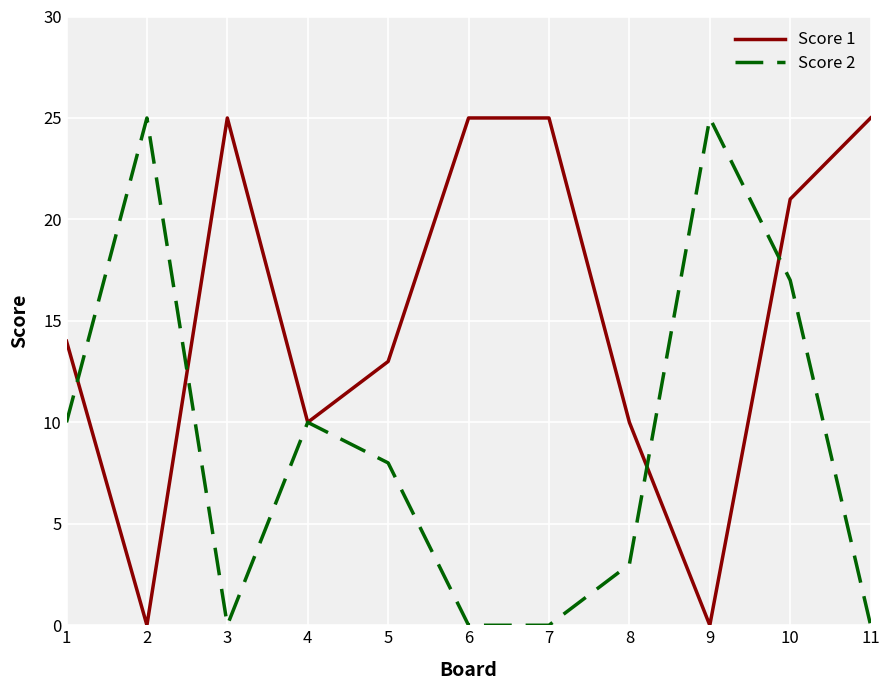

What is the difference between the highest and lowest values at 11?

25